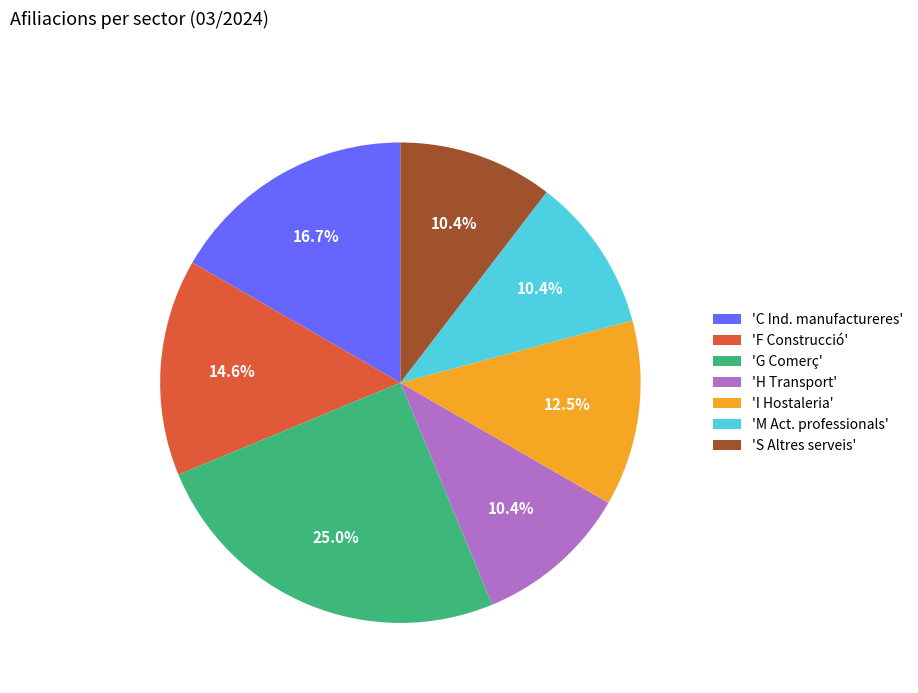

Is there a majority slice in this chart?

No